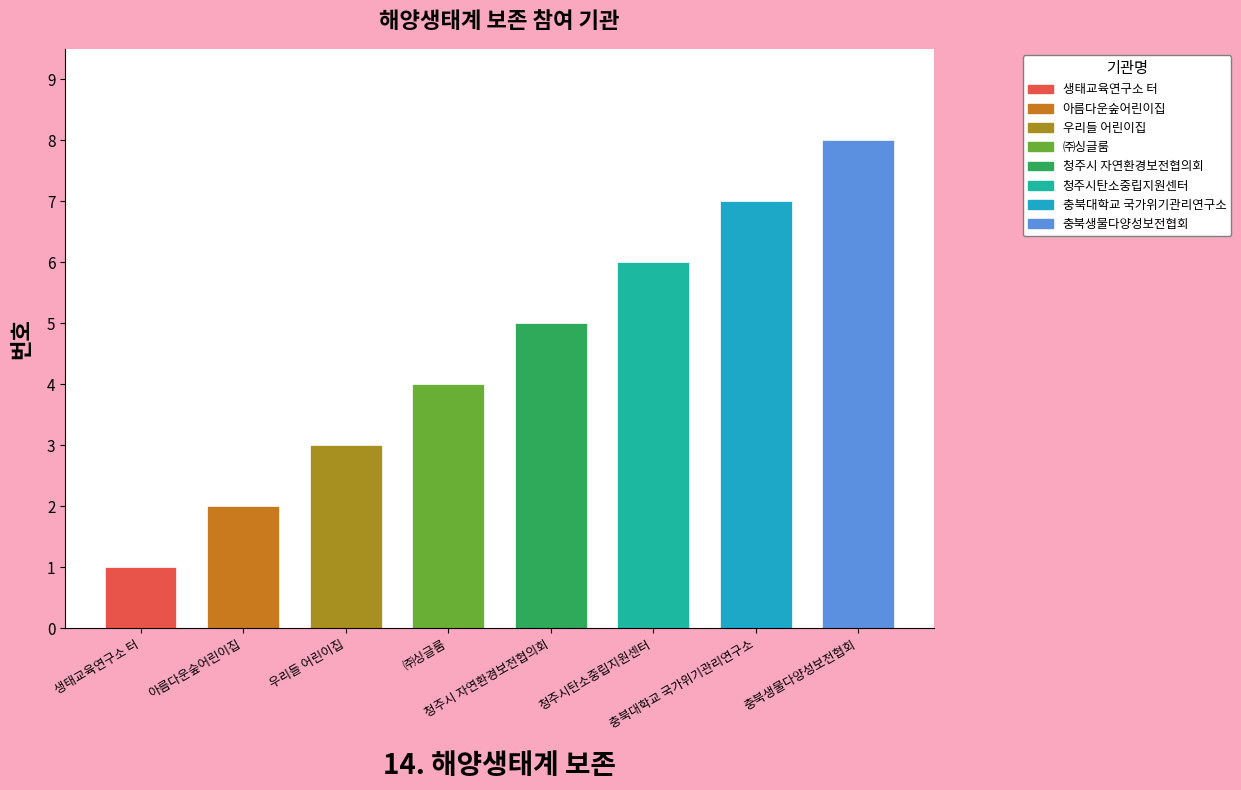

What is the sum of all values?

36